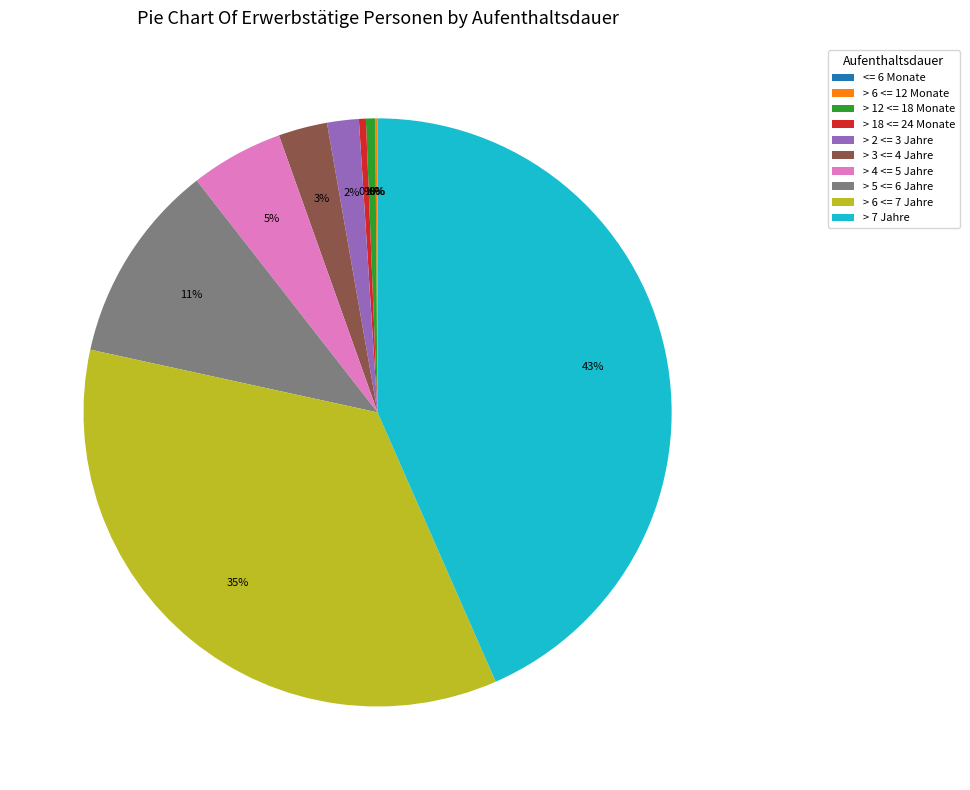

Which slice is the largest?

> 7 Jahre